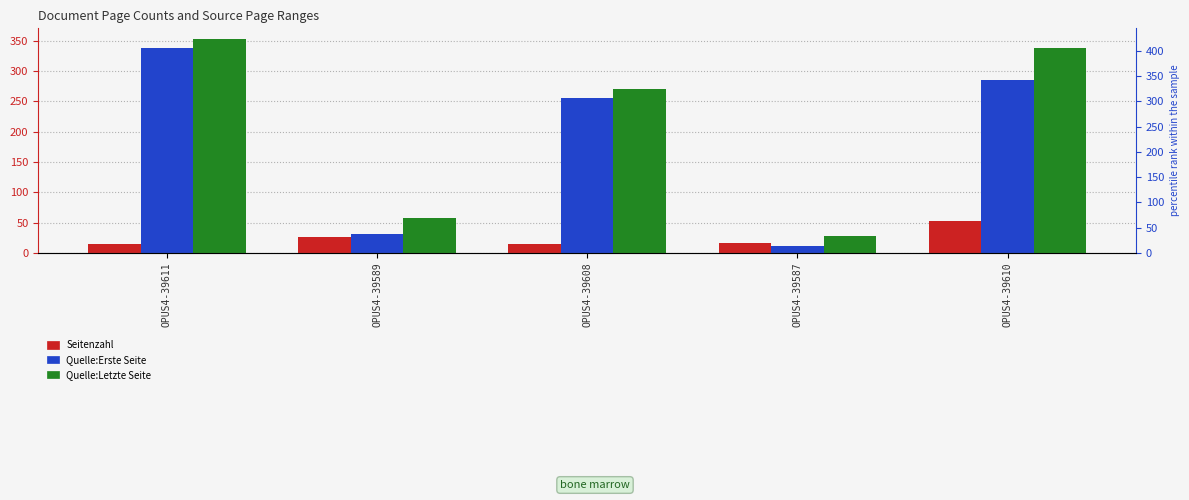

Which series has the largest range (max minus min)?

Quelle:Erste Seite